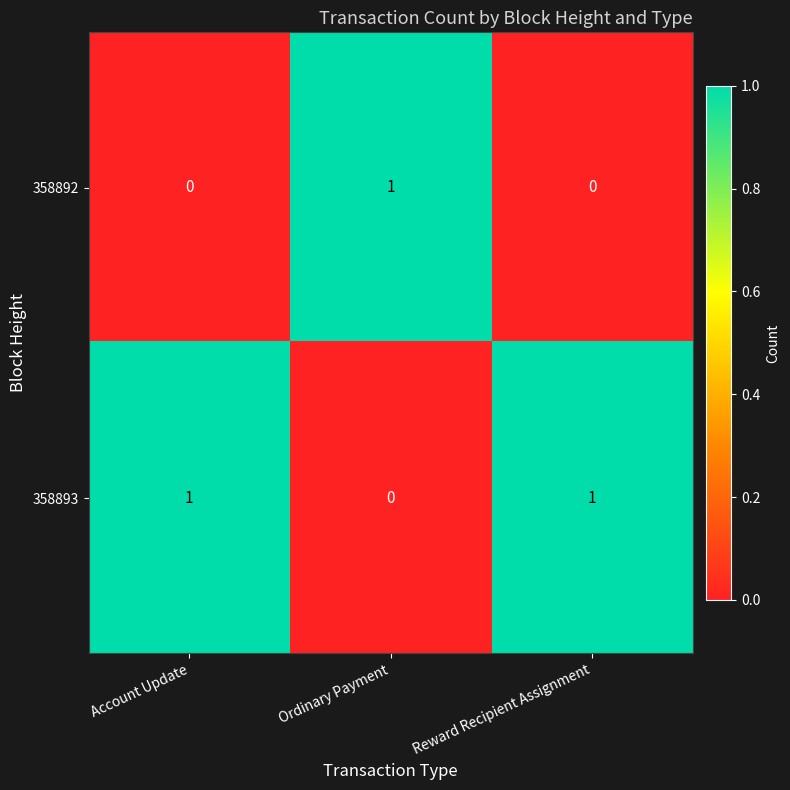

At Ordinary Payment, list the series in order from largest to smallest.

358892, 358893